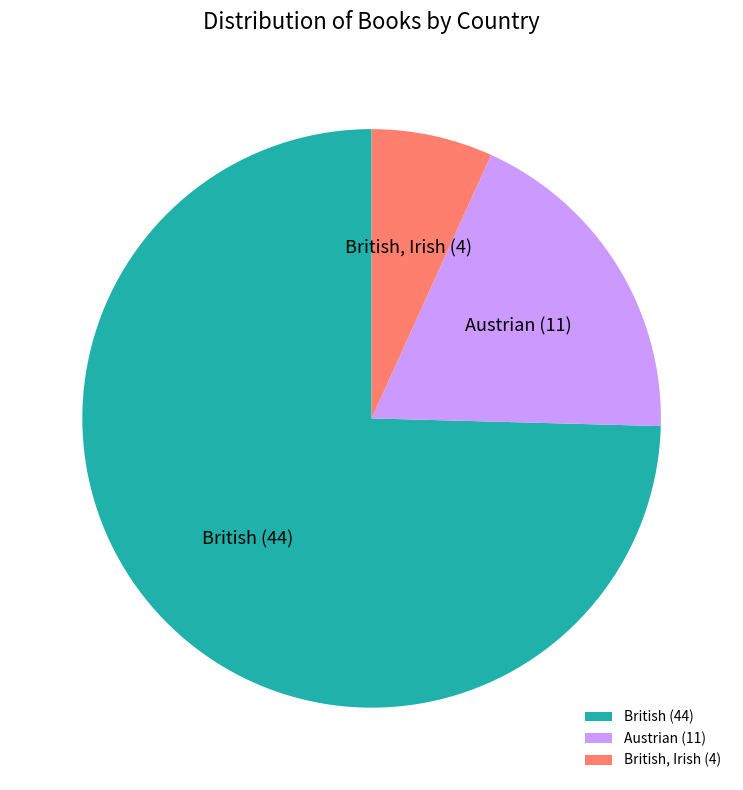

Which slice represents more than half of the pie?

British